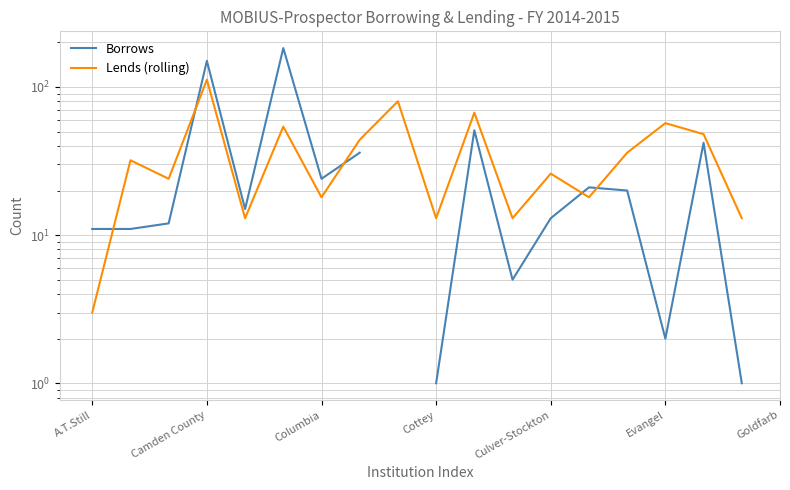

At which category does Lends (rolling) reach its first local peak?

Camden County